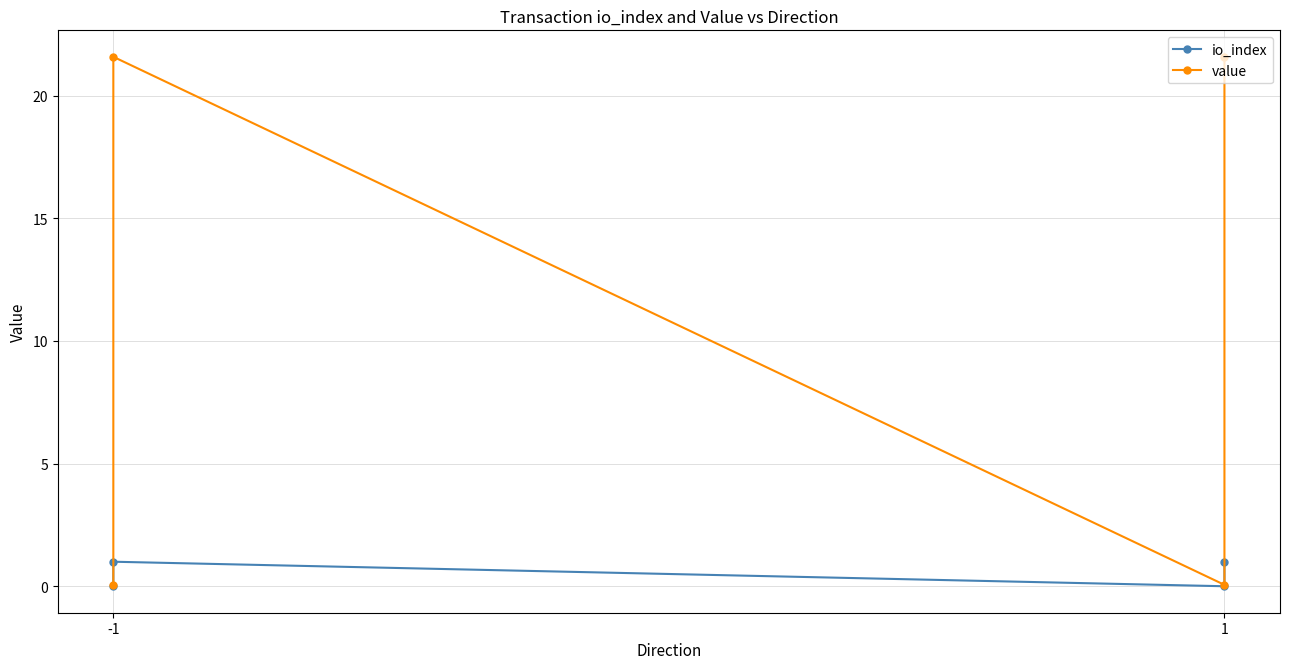

What is the average value of the io_index series?

0.5